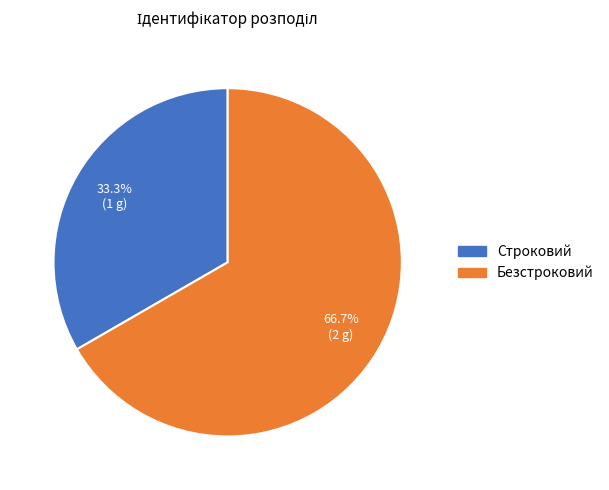

Which category has the smallest portion of the pie?

Строковий